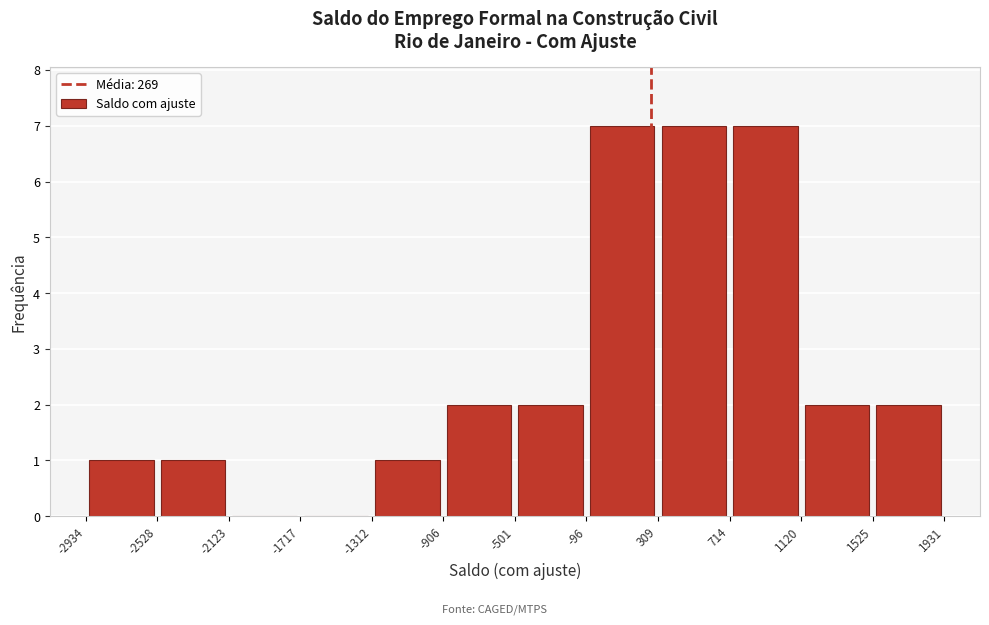

What is the height of the bar covering -2528 to -2123 on the x-axis? The values are not printed on the chart, so give them approximately, as read against the axis.

1